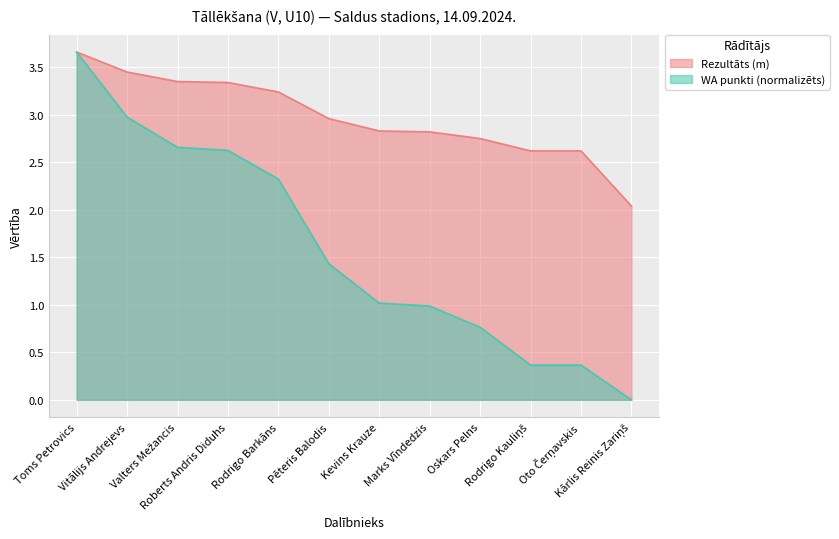

What are all the series names shown in the legend?

Rezultāts (m), WA punkti (normalizēts)